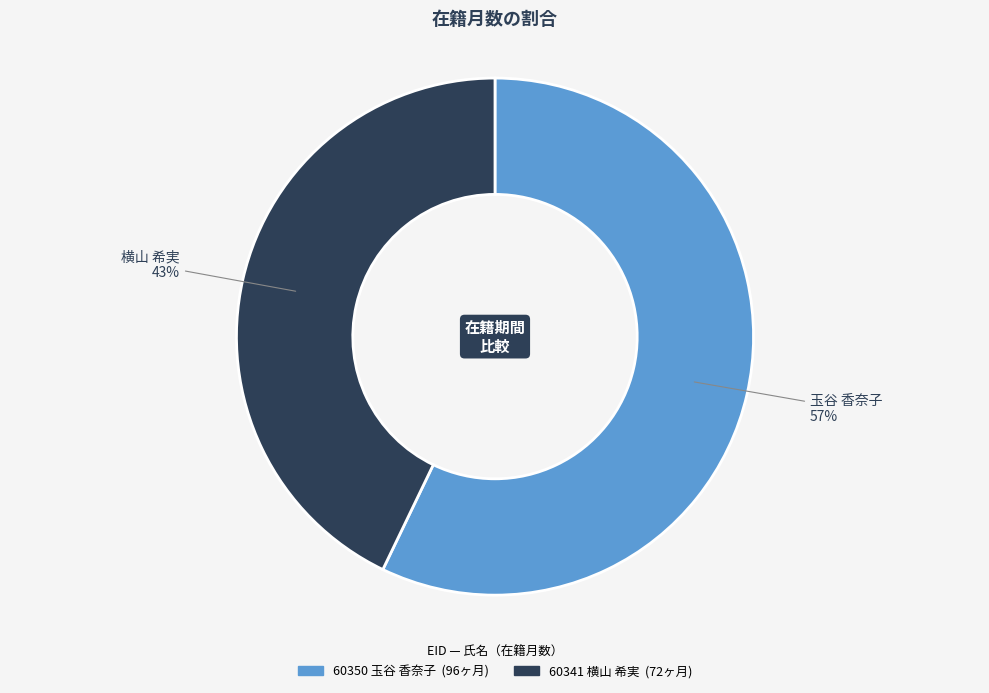

Rank the categories by value from highest to lowest.

60350 玉谷 香奈子, 60341 横山 希実